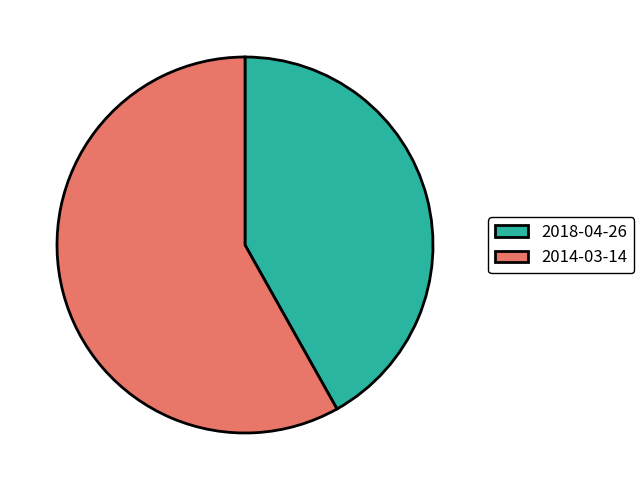

Combined, do 2014-03-14 and 2018-04-26 account for over 50%?

Yes